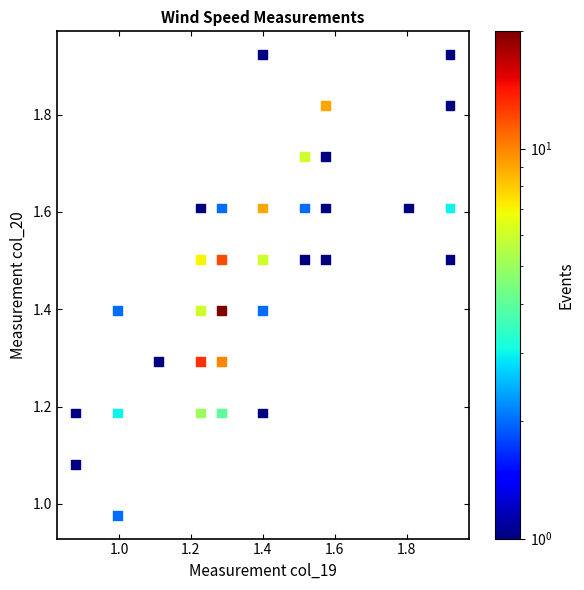

What is the range of Y values (max minus min)?

0.9